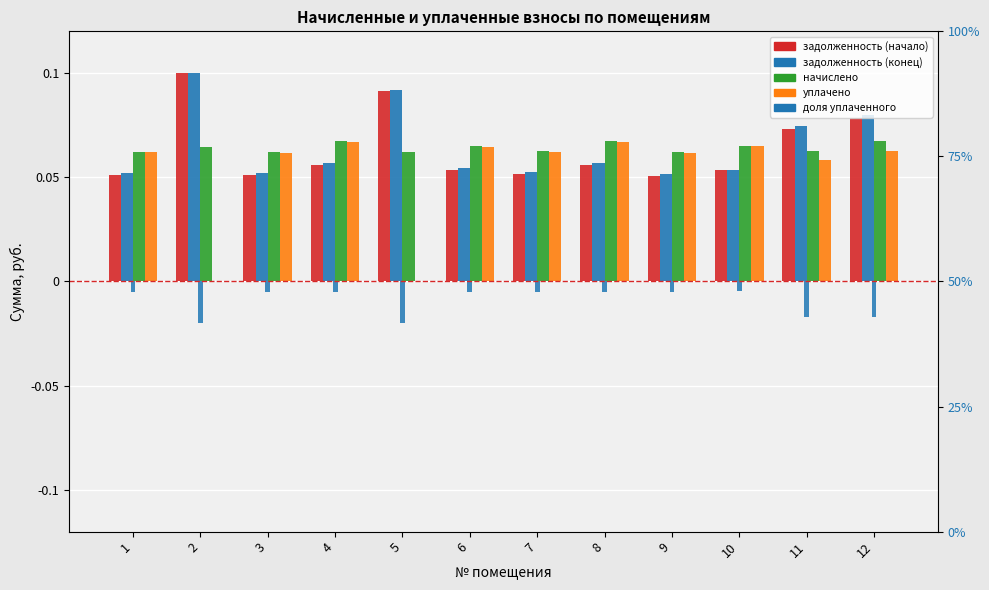

Read the задолженность (конец) value at 10.

0.1